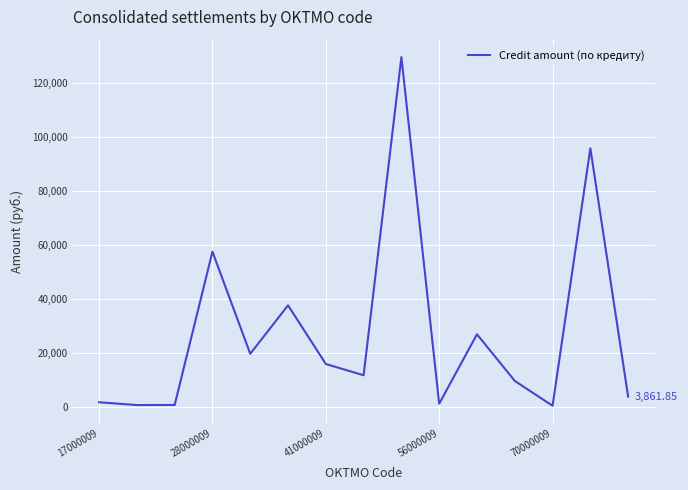

What is the sum of all values?

413329.6